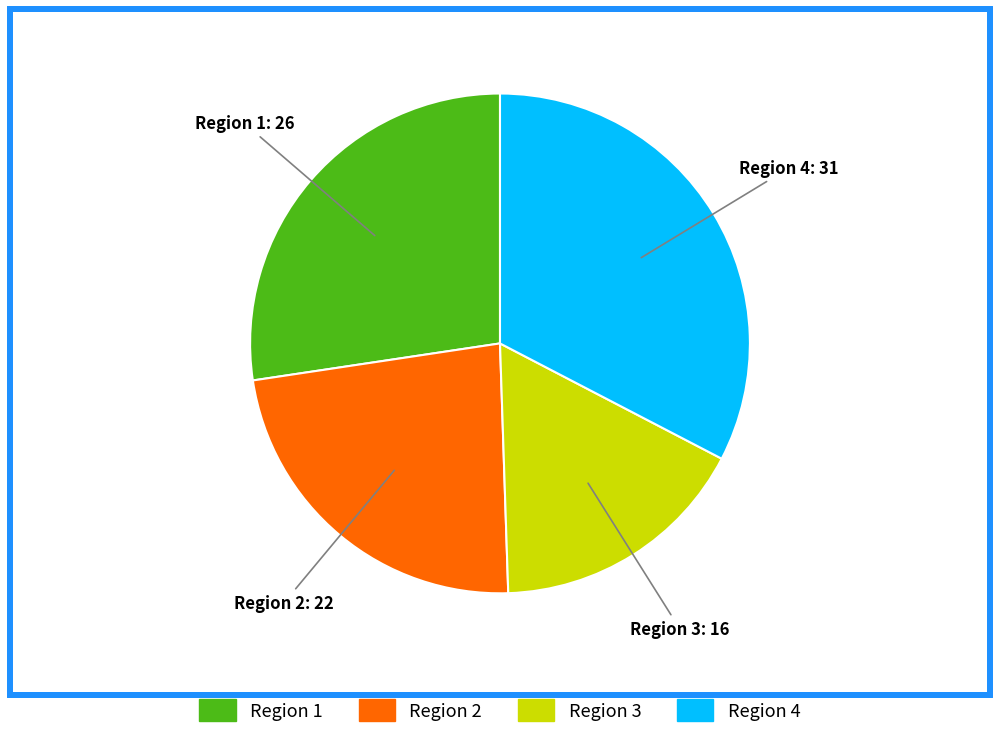

Is the sum of Region 4 and Region 3 greater than half?

No